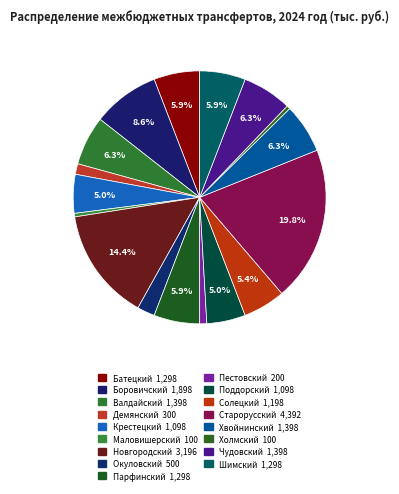

How many slices are in this pie chart?

17